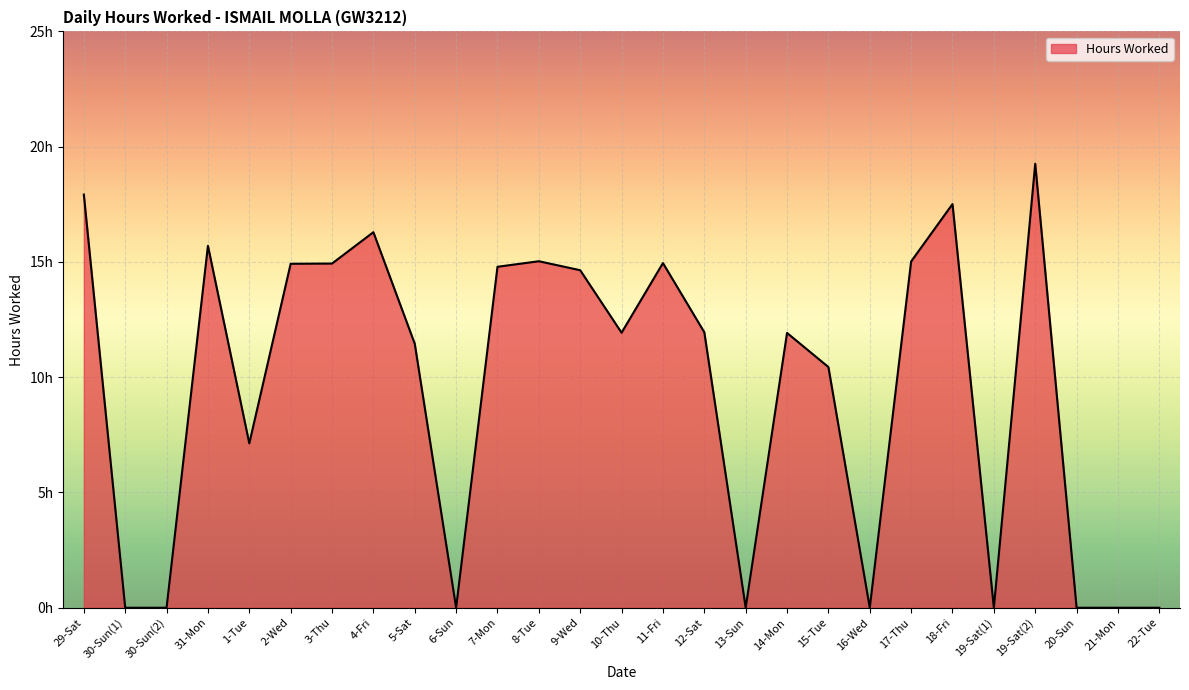

True or false: the data shows 14.8 at 7-Mon.

True